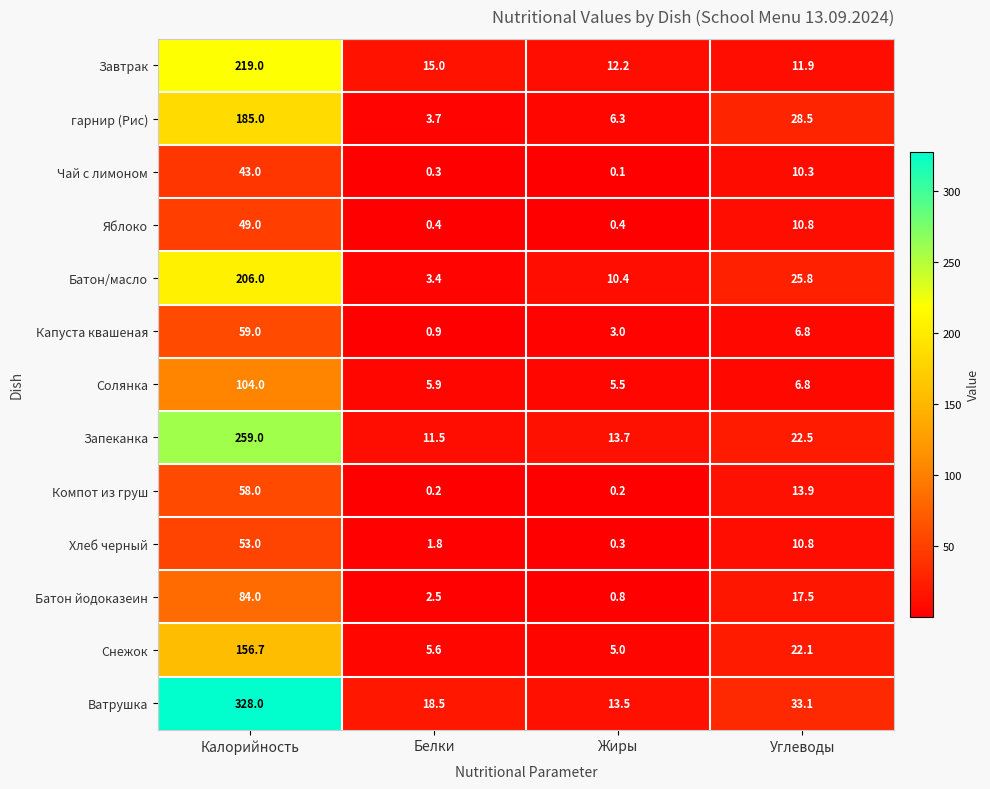

At which label does Снежок first exceed 22?

Калорийность